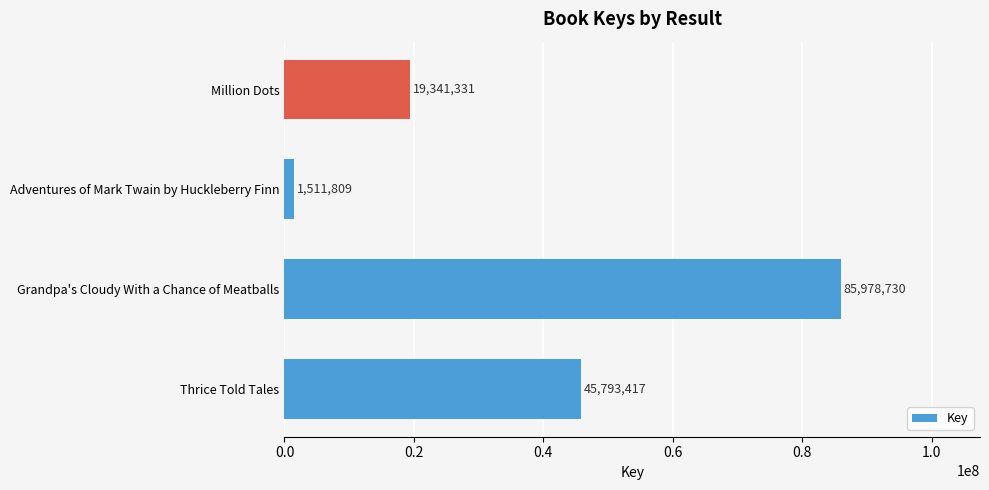

List the labels in order of value, smallest first.

Adventures of Mark Twain by Huckleberry Finn, Million Dots, Thrice Told Tales, Grandpa's Cloudy With a Chance of Meatballs